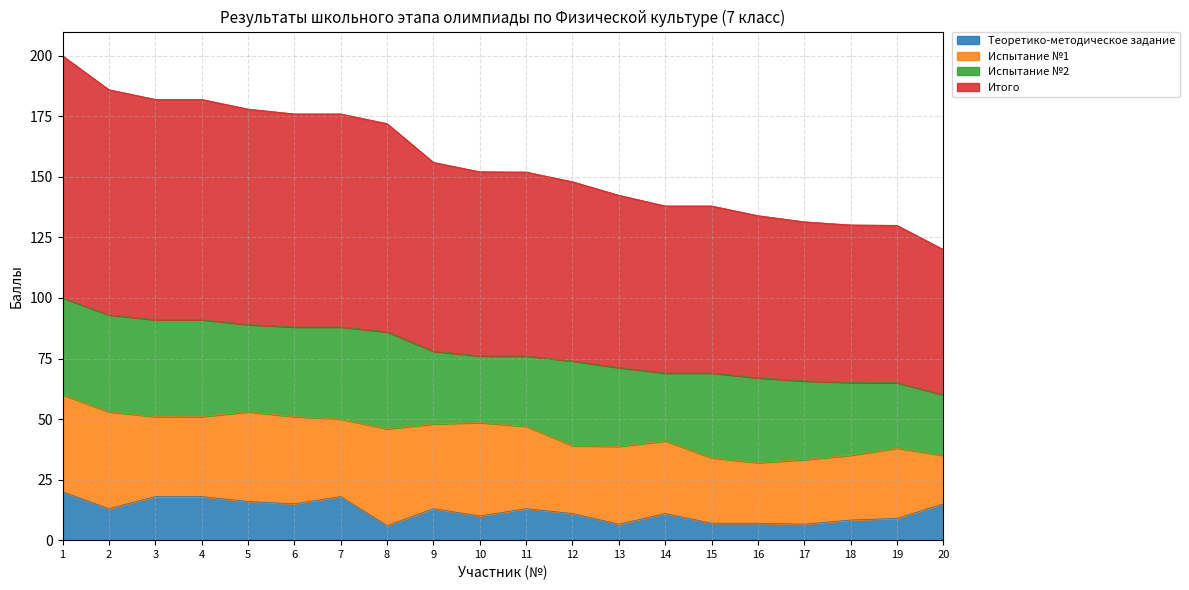

How many lines are shown in the chart?

4